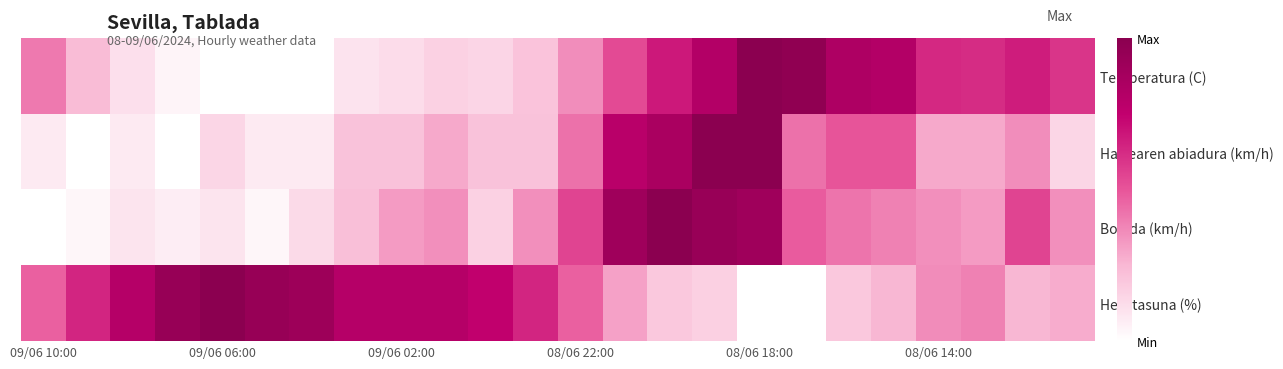

How many categories are shown in the chart?

24